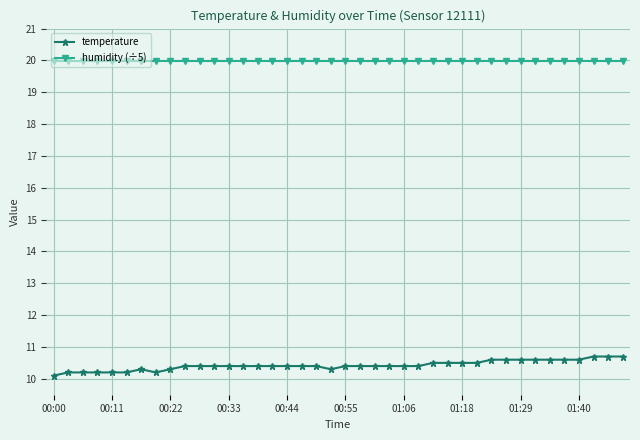

What is the highest value of the humidity (÷5) series?

20.0